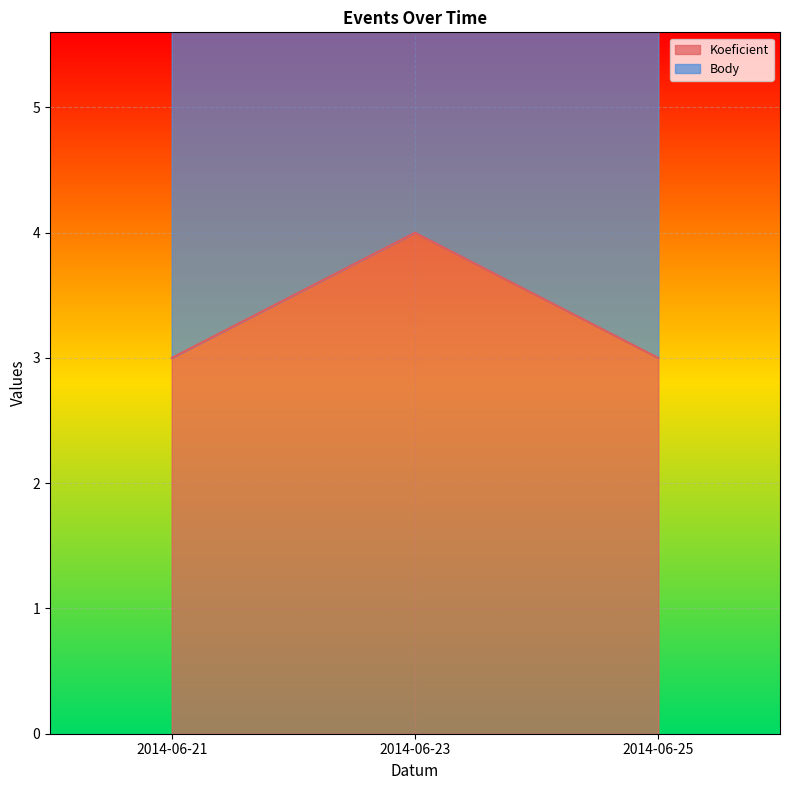

Which category has the highest value across all series?

2014-06-23